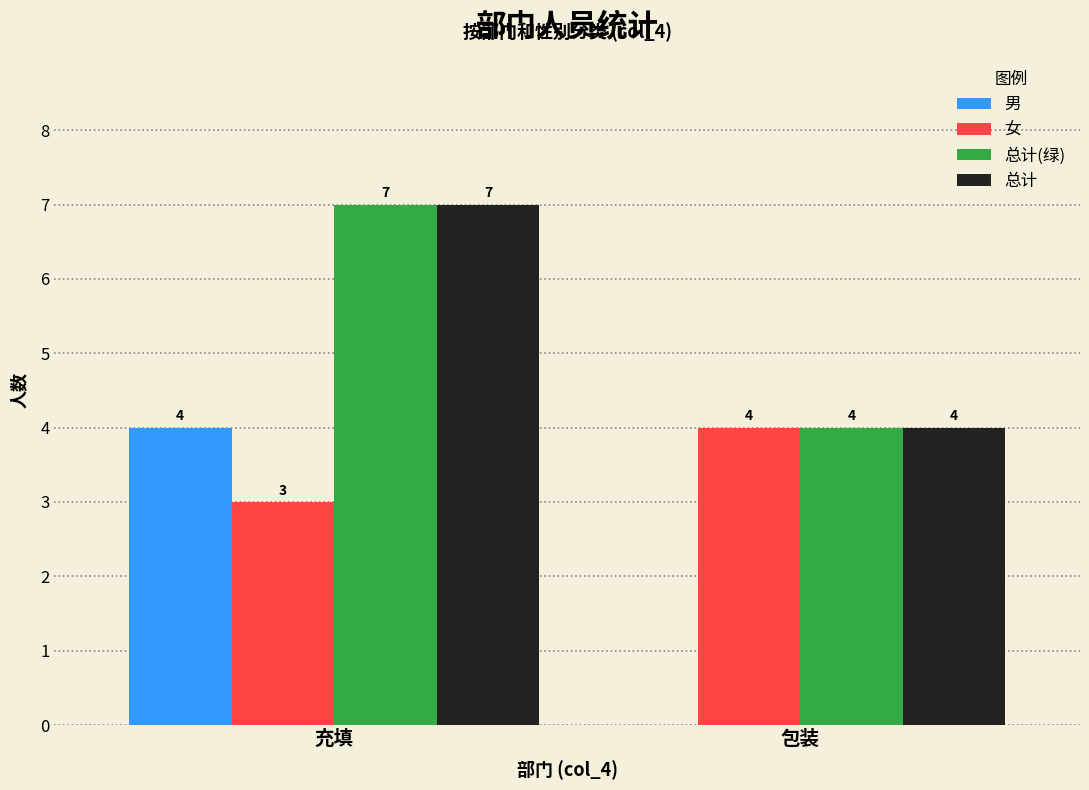

Between 充填 and 包装, which series saw the biggest shift?

男